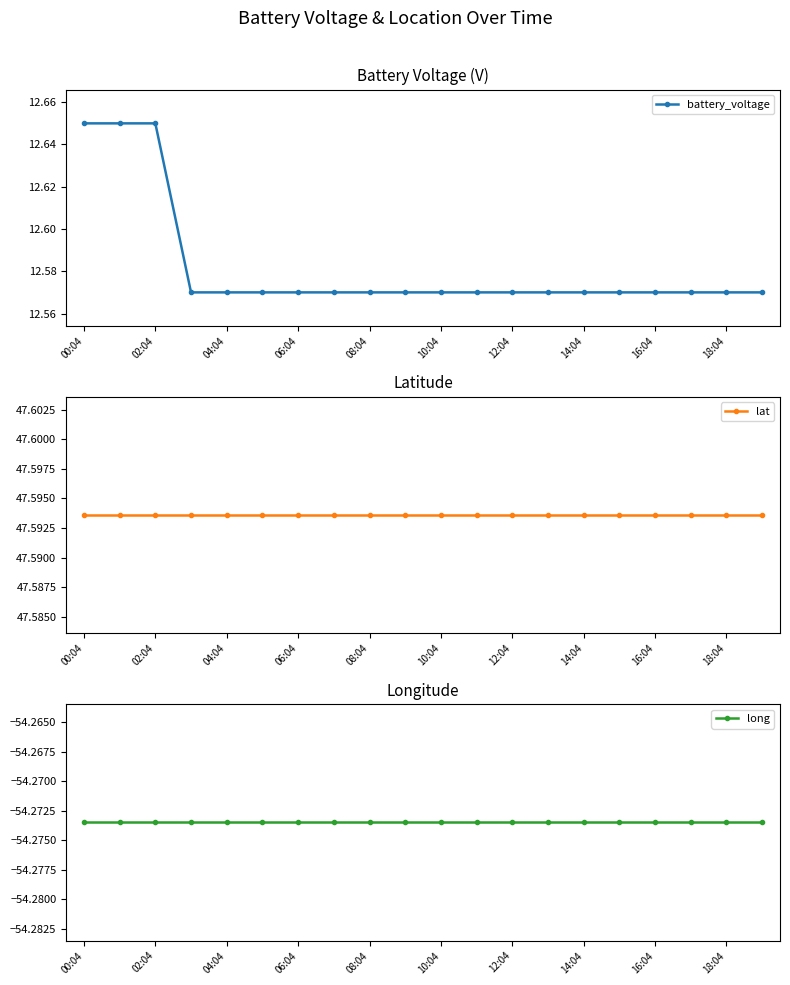

Reading left to right, transcribe all the data shown in this chart.

battery_voltage: 12.7	12.7	12.7	12.6	12.6	12.6	12.6	12.6	12.6	12.6	12.6	12.6	12.6	12.6	12.6	12.6	12.6	12.6	12.6	12.6
lat: 47.6	47.6	47.6	47.6	47.6	47.6	47.6	47.6	47.6	47.6	47.6	47.6	47.6	47.6	47.6	47.6	47.6	47.6	47.6	47.6
long: -54.3	-54.3	-54.3	-54.3	-54.3	-54.3	-54.3	-54.3	-54.3	-54.3	-54.3	-54.3	-54.3	-54.3	-54.3	-54.3	-54.3	-54.3	-54.3	-54.3